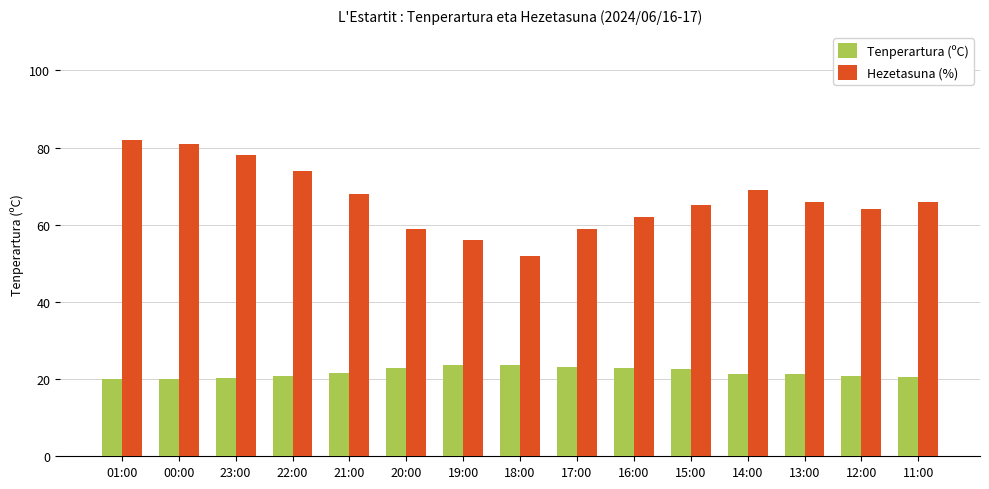

What are all the series names shown in the legend?

Tenperartura (ºC), Hezetasuna (%)